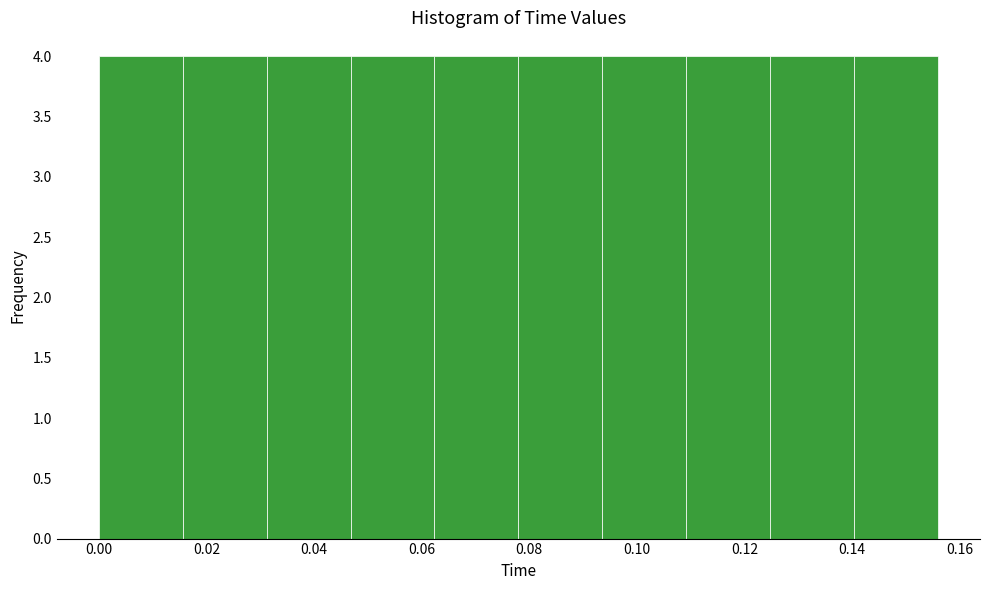

Reading left to right, list every bar in this chart as the range it spans on the x-axis followed by its height. Neither the bar edges nor the heights are printed on the chart, so give them approximately, as read against the axes.

0.000 to 0.016: 4
0.016 to 0.032: 4
0.032 to 0.046: 4
0.046 to 0.062: 4
0.062 to 0.078: 4
0.078 to 0.094: 4
0.094 to 0.110: 4
0.110 to 0.124: 4
0.124 to 0.140: 4
0.140 to 0.156: 4